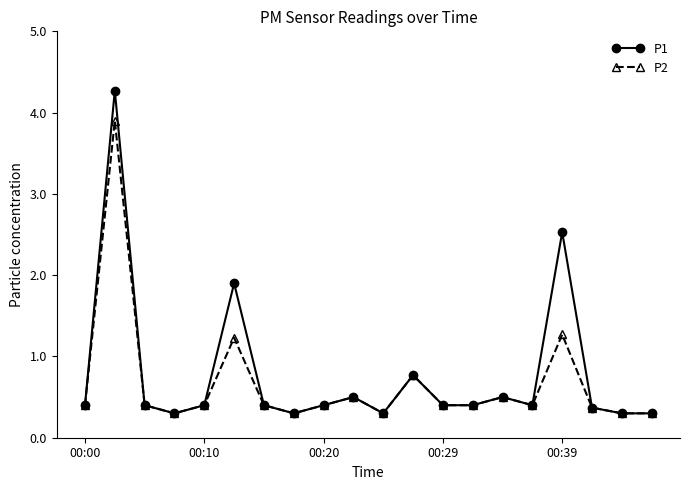

Rank the series by their maximum value, from lowest to highest.

P2, P1